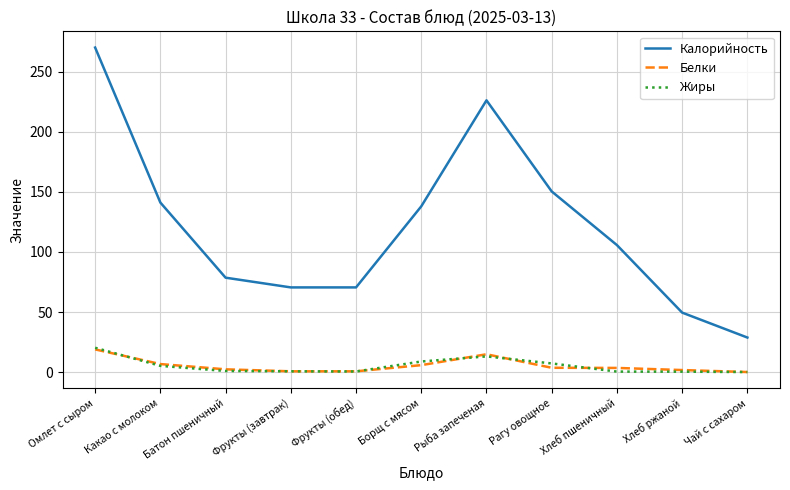

What position from the left is Фрукты (обед)?

5